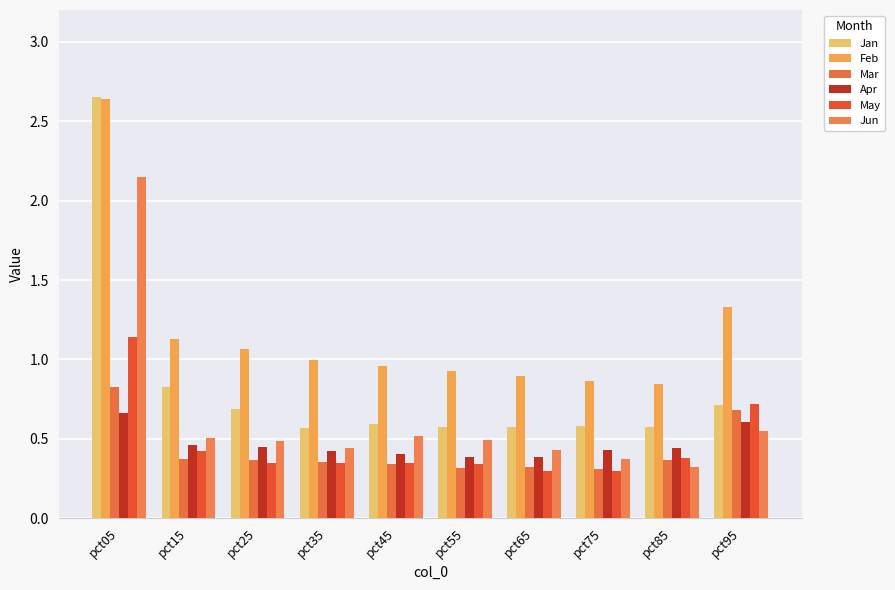

Which series has the widest spread of values?

Jan